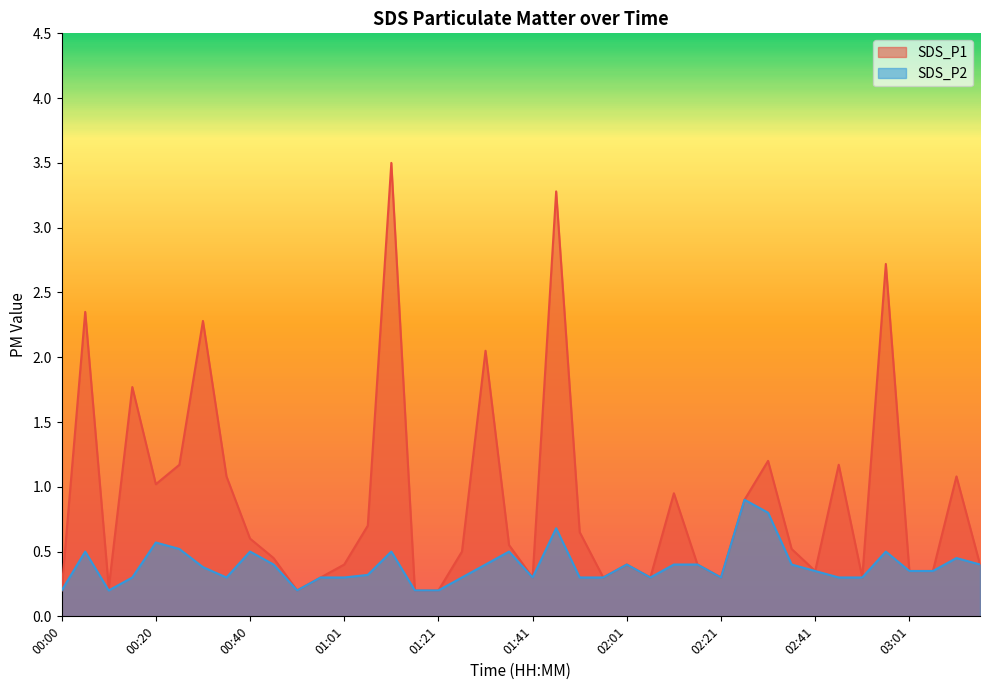

What is the sum of all SDS_P2 values?

15.6